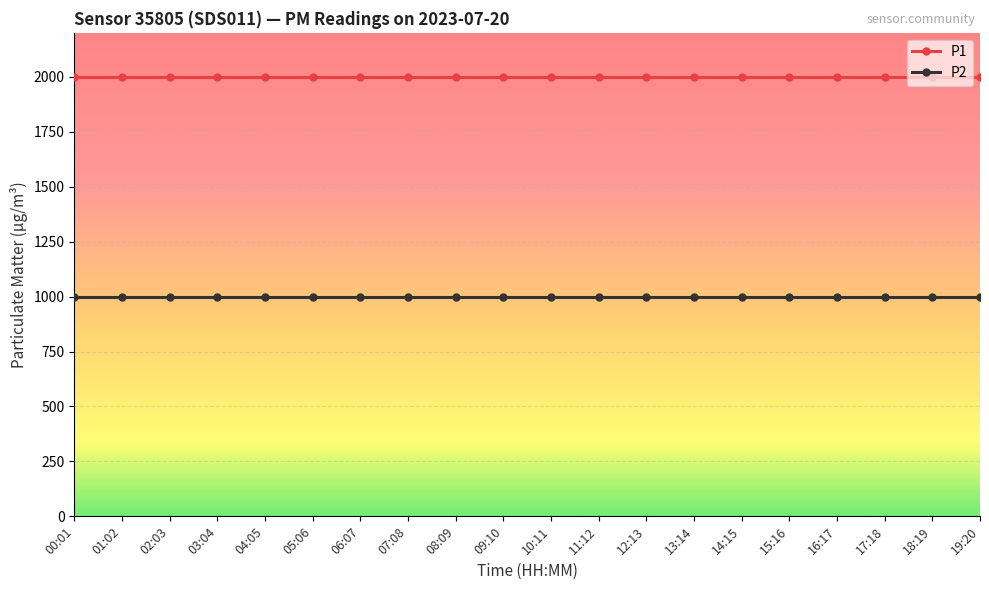

Is it true that P2 equals 999.9 at 16:17?

True